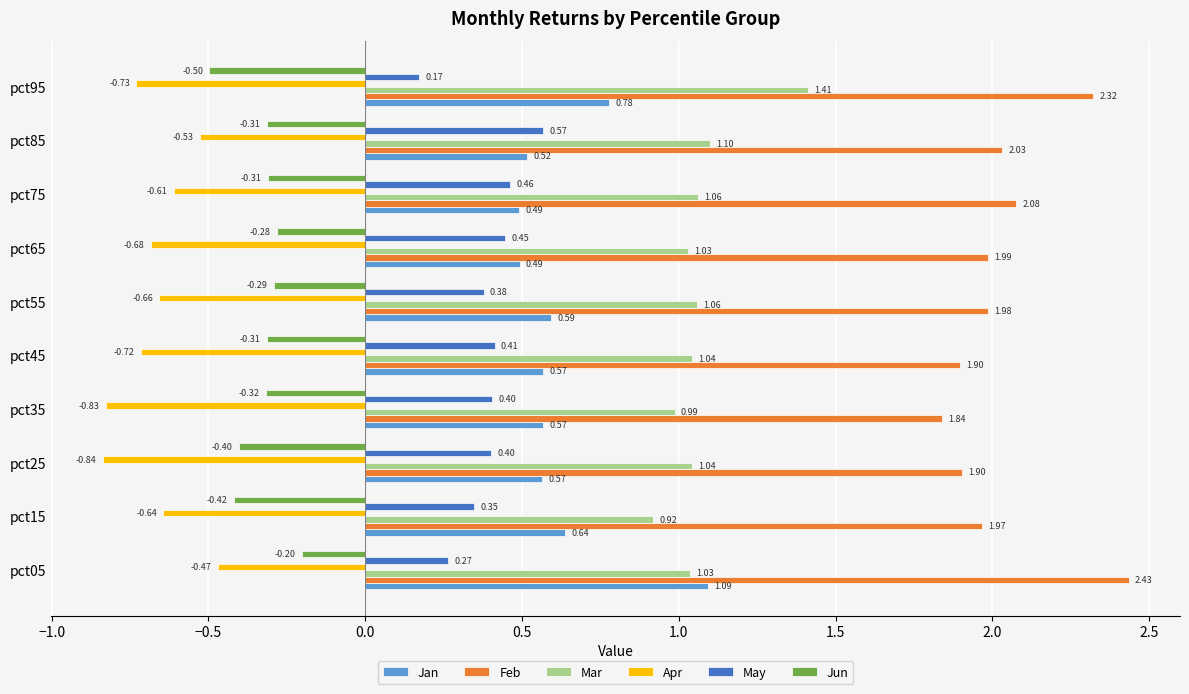

Is the value of May at pct85 greater than the value of Mar at pct75?

No